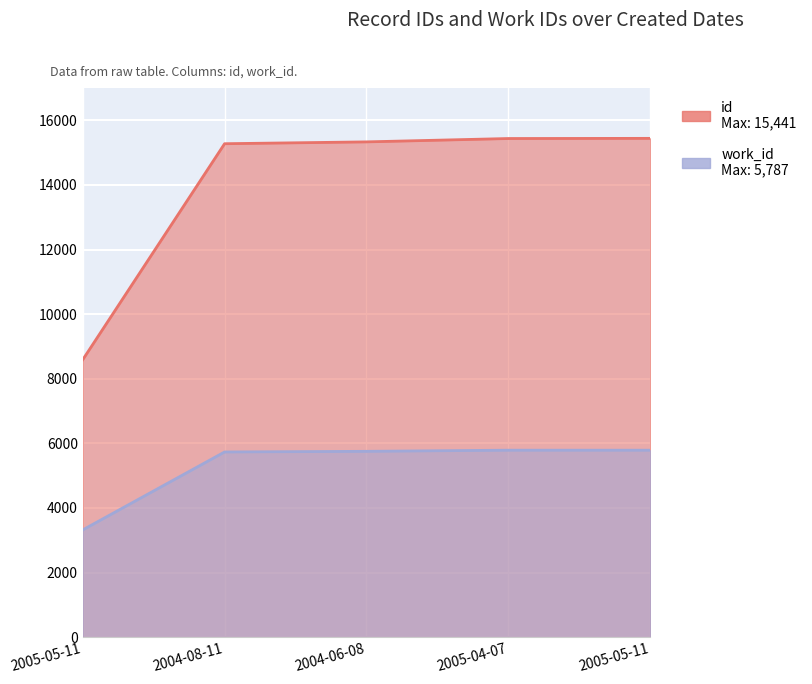

Which series has the largest range (max minus min)?

id